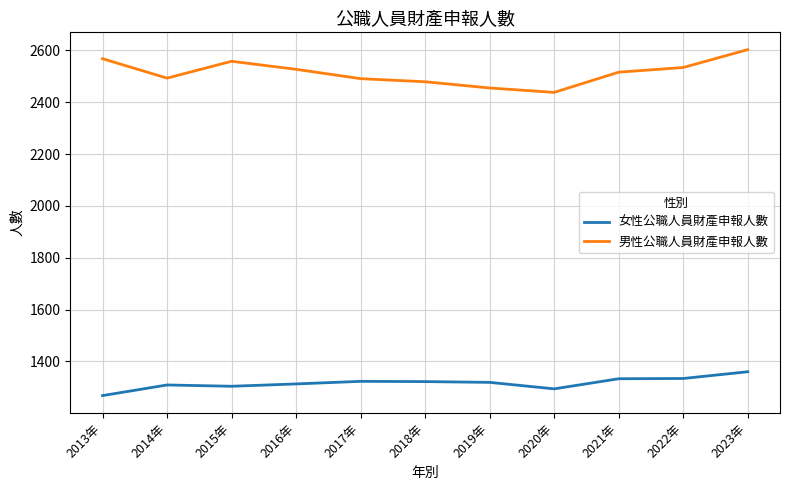

What is the difference between the second highest and second lowest values in the 男性公職人員財產申報人數 series?

113